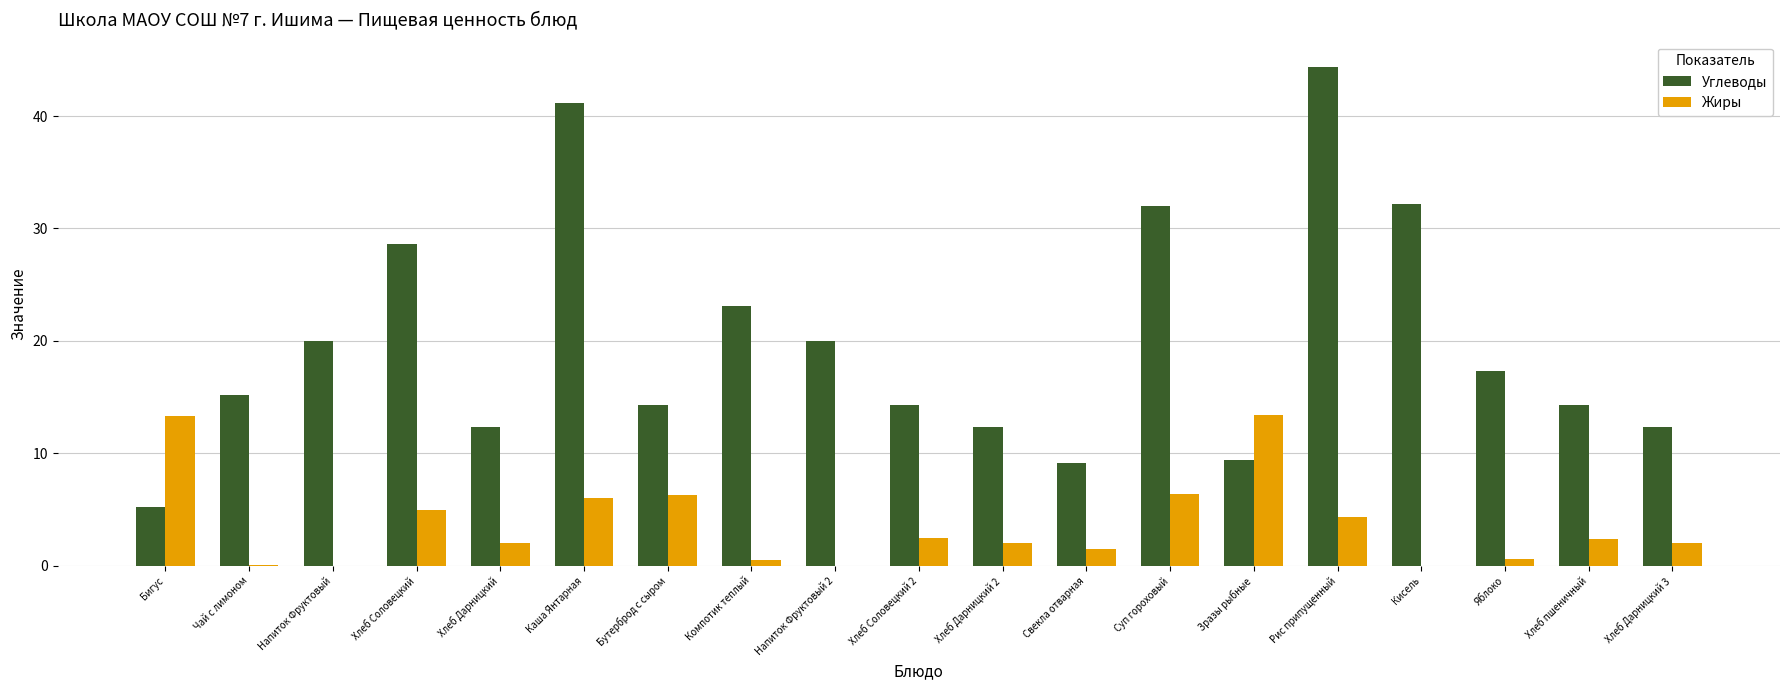

What is the sum of all Углеводы values?

377.5